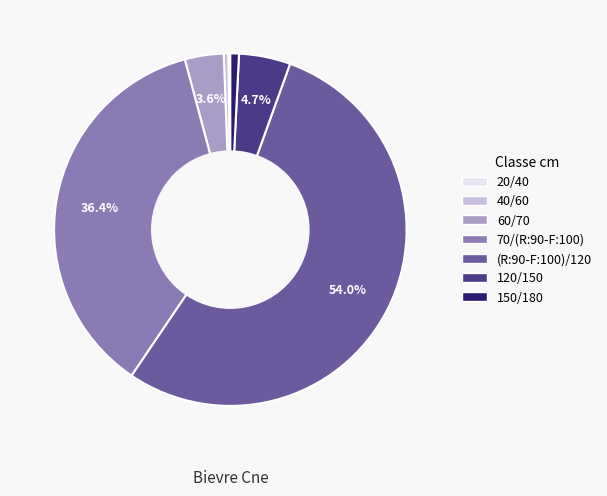

What is the majority slice?

(R:90-F:100)/120